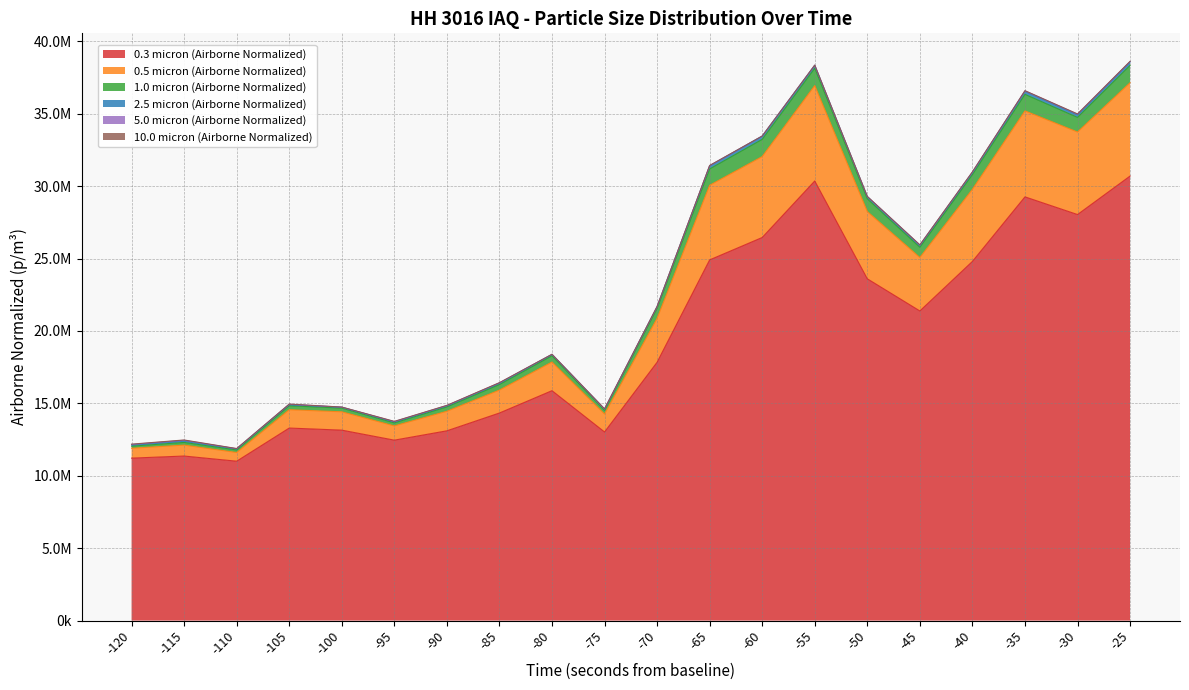

How many categories are shown in the chart?

20